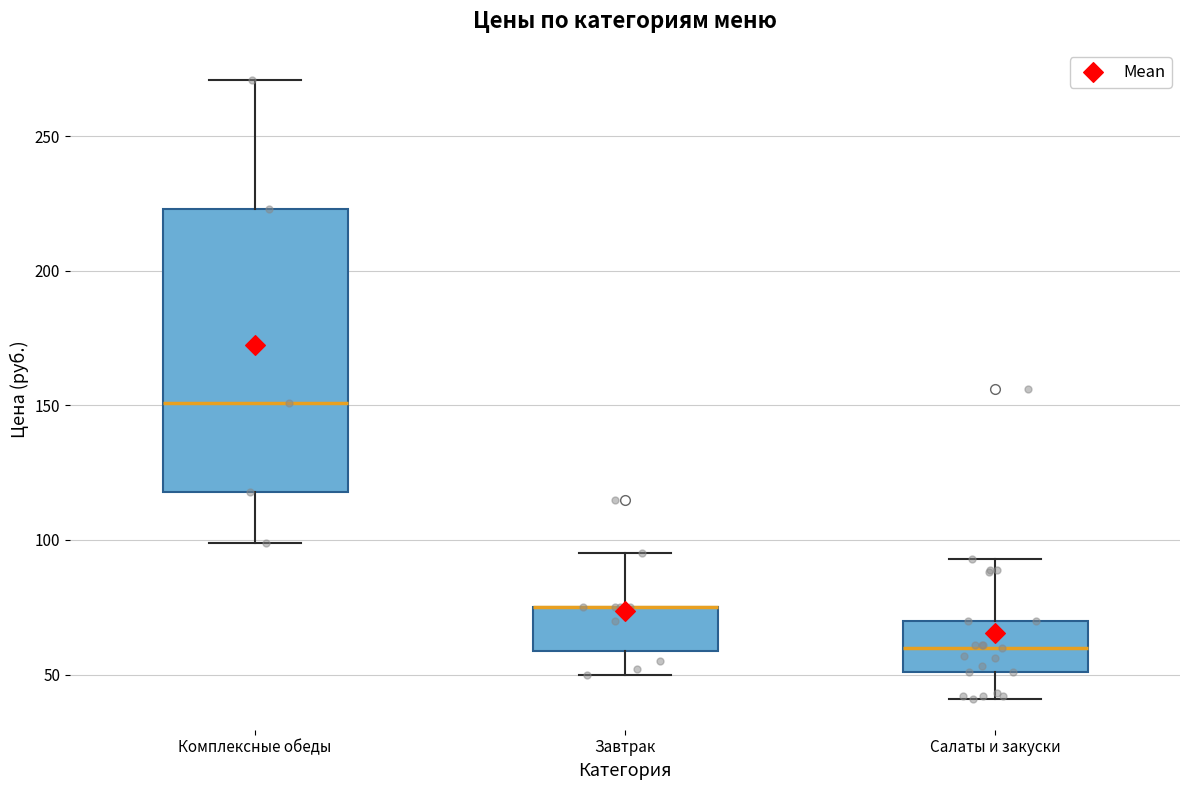

Comparing the boxes themselves (not the whiskers), which one is the tallest?

Комплексные обеды